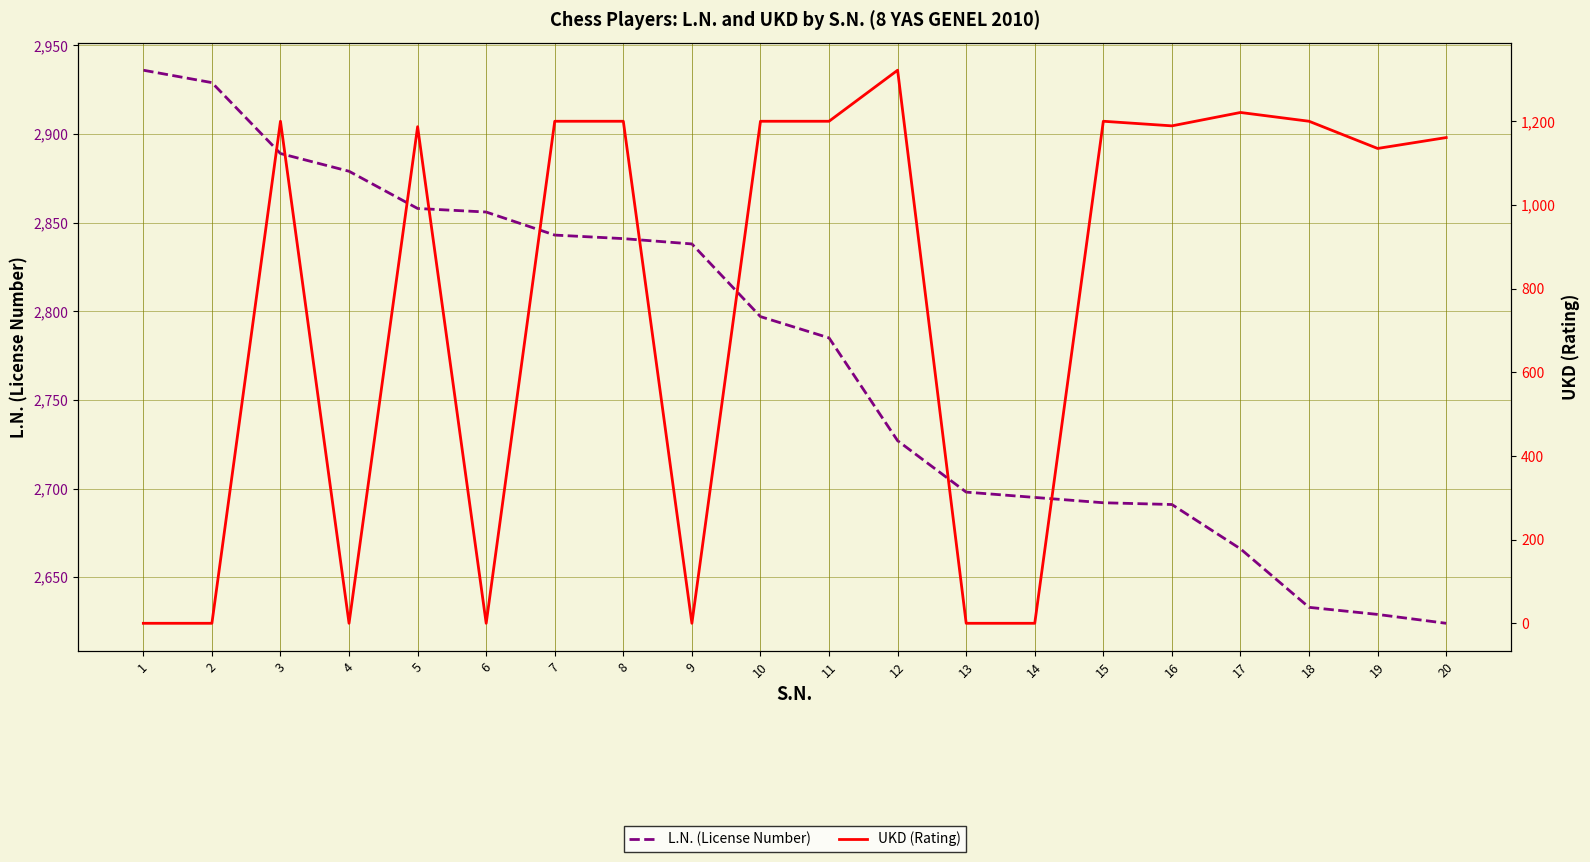

Reading left to right, transcribe all the data shown in this chart.

L.N. (License Number): 2936	2929	2889	2879	2858	2856	2843	2841	2838	2797	2785	2727	2698	2695	2692	2691	2666	2633	2629	2624
UKD (Rating): 0	0	1200	0	1187	0	1200	1200	0	1200	1200	1322	0	0	1200	1189	1221	1200	1135	1161